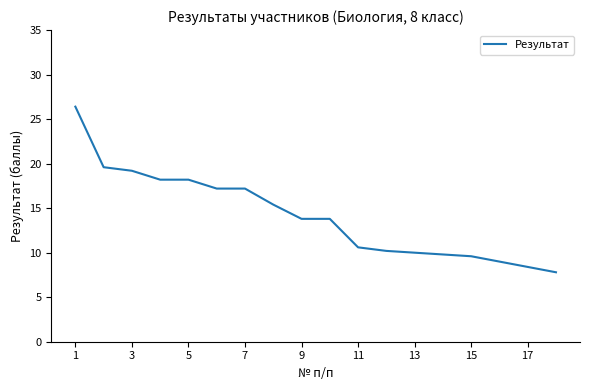

What is the greatest value displayed?

26.4